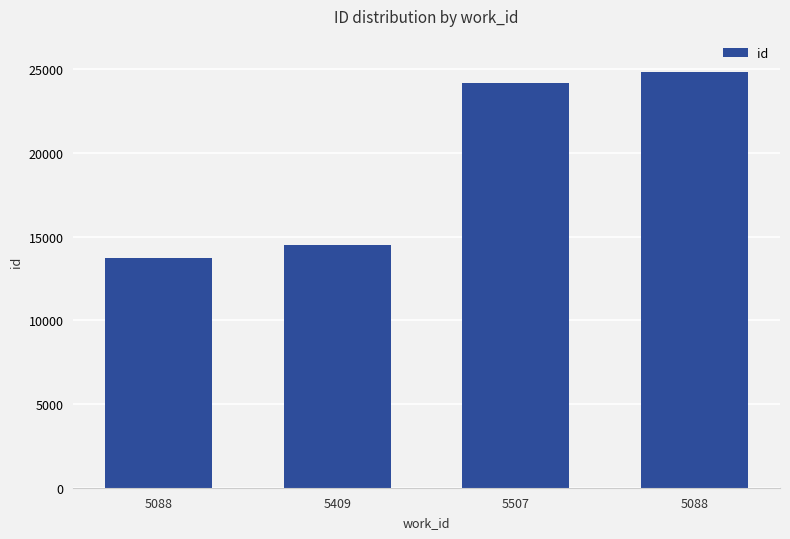

Count the number of categories in the chart.

4